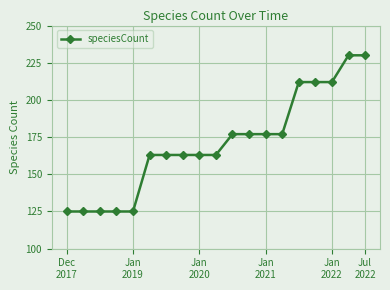

Does the chart have visible grid lines?

Yes